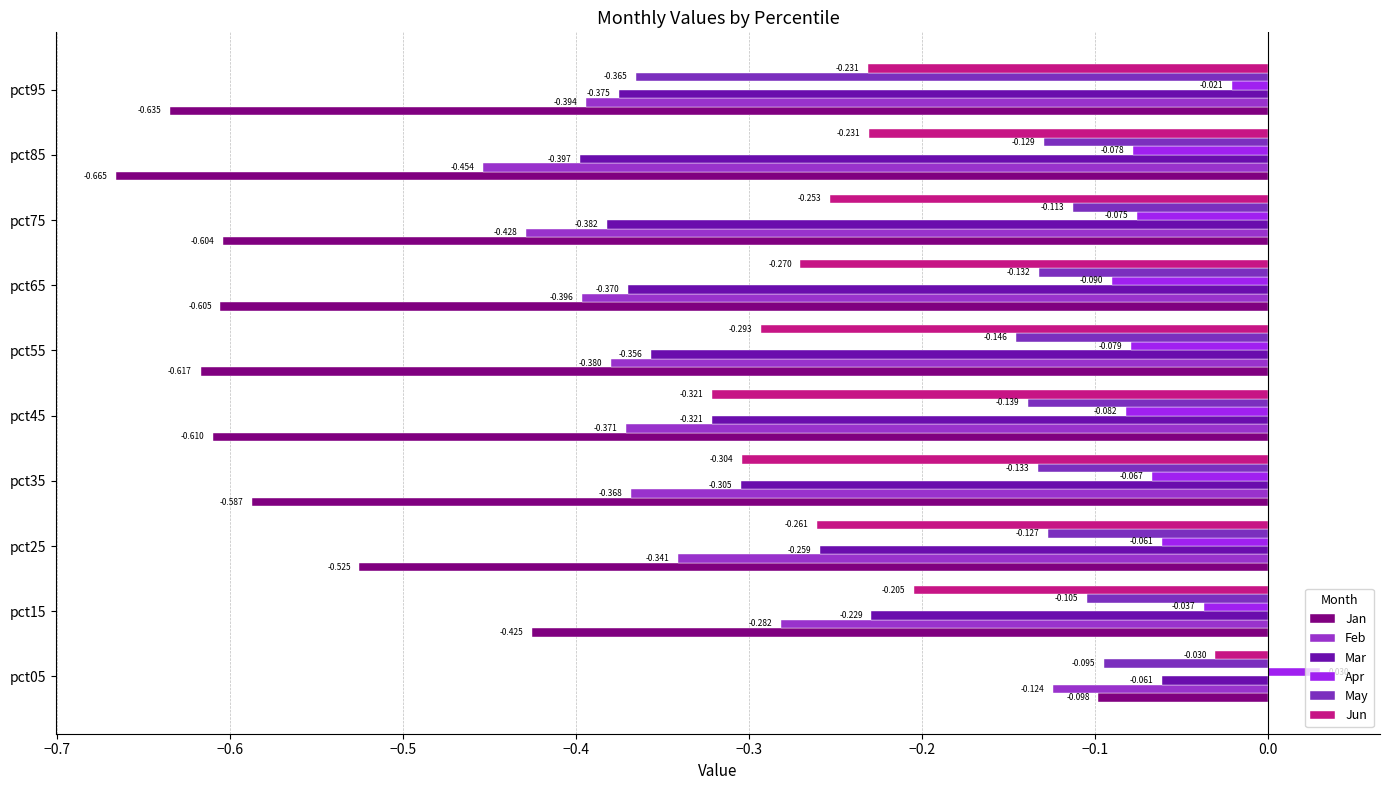

What is the lowest value of the Apr series?

-0.1